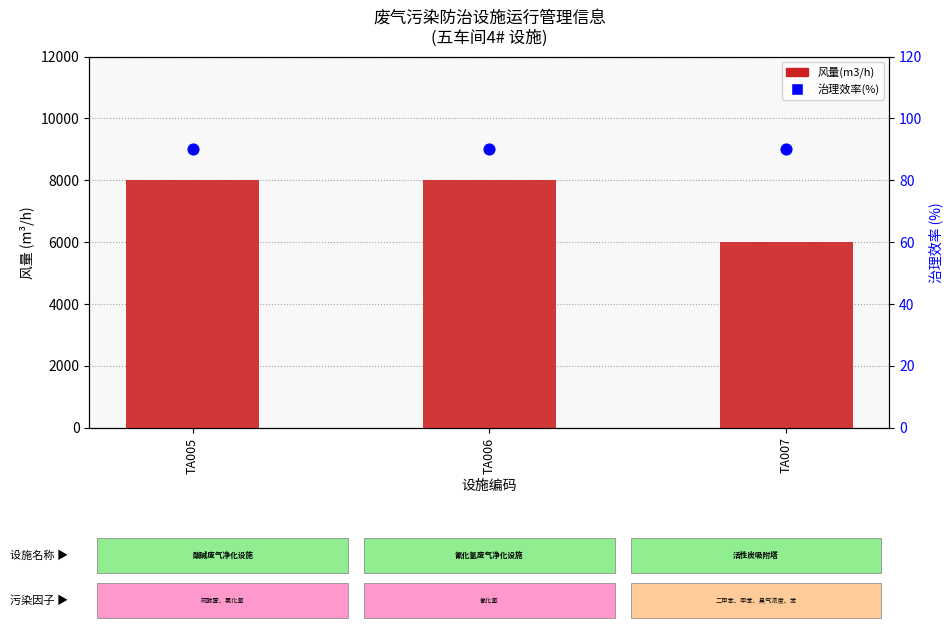

At how many categories does at least one series exceed 1613?

3